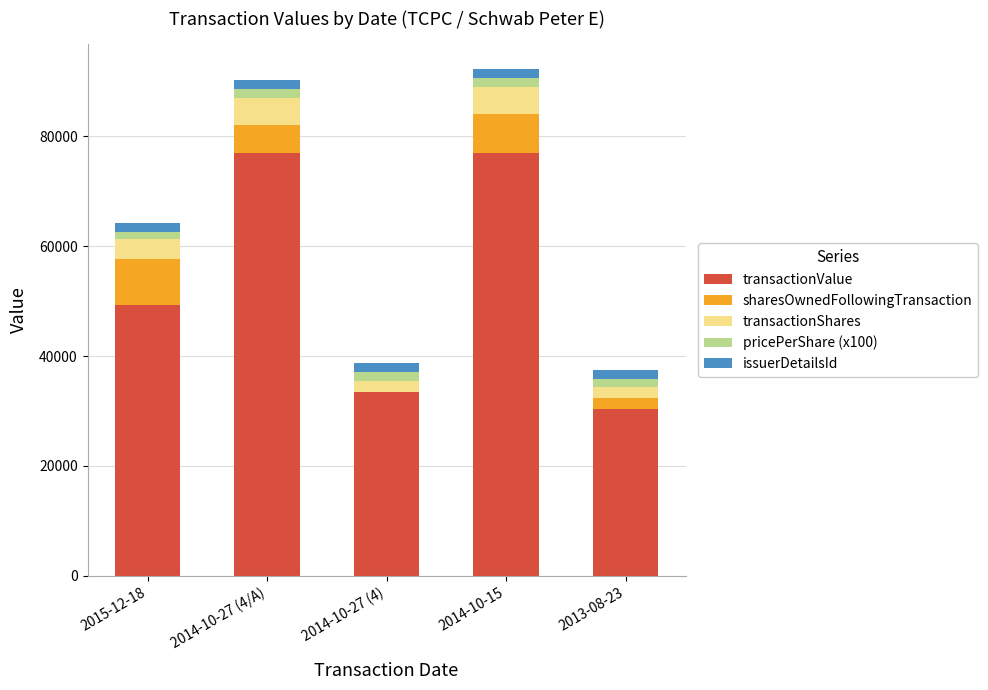

What is the maximum value for transactionValue?

77050